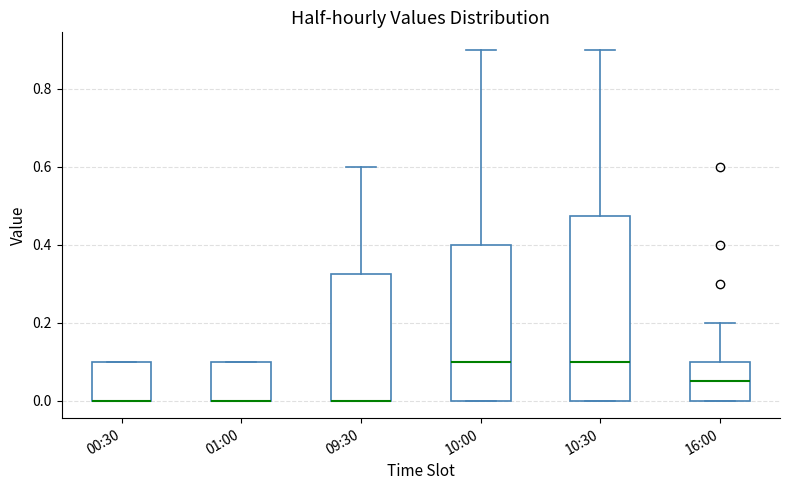

Reading left to right, transcribe this box plot: for each box, give where its median line is, the range the box spans, and where its two whiskers end, as read against the y-axis. The values are not printed on the chart, so give them approximately, as read against the axis.

00:30: median 0.00 (drawn on the box's lower edge), box 0.00 to 0.10, whiskers 0.00 to 0.10
01:00: median 0.00 (drawn on the box's lower edge), box 0.00 to 0.10, whiskers 0.00 to 0.10
09:30: median 0.00 (drawn on the box's lower edge), box 0.00 to 0.32, whiskers 0.00 to 0.60
10:00: median 0.10, box 0.00 to 0.40, whiskers 0.00 to 0.90
10:30: median 0.10, box 0.00 to 0.48, whiskers 0.00 to 0.90
16:00: median 0.06, box 0.00 to 0.10, whiskers 0.00 to 0.20